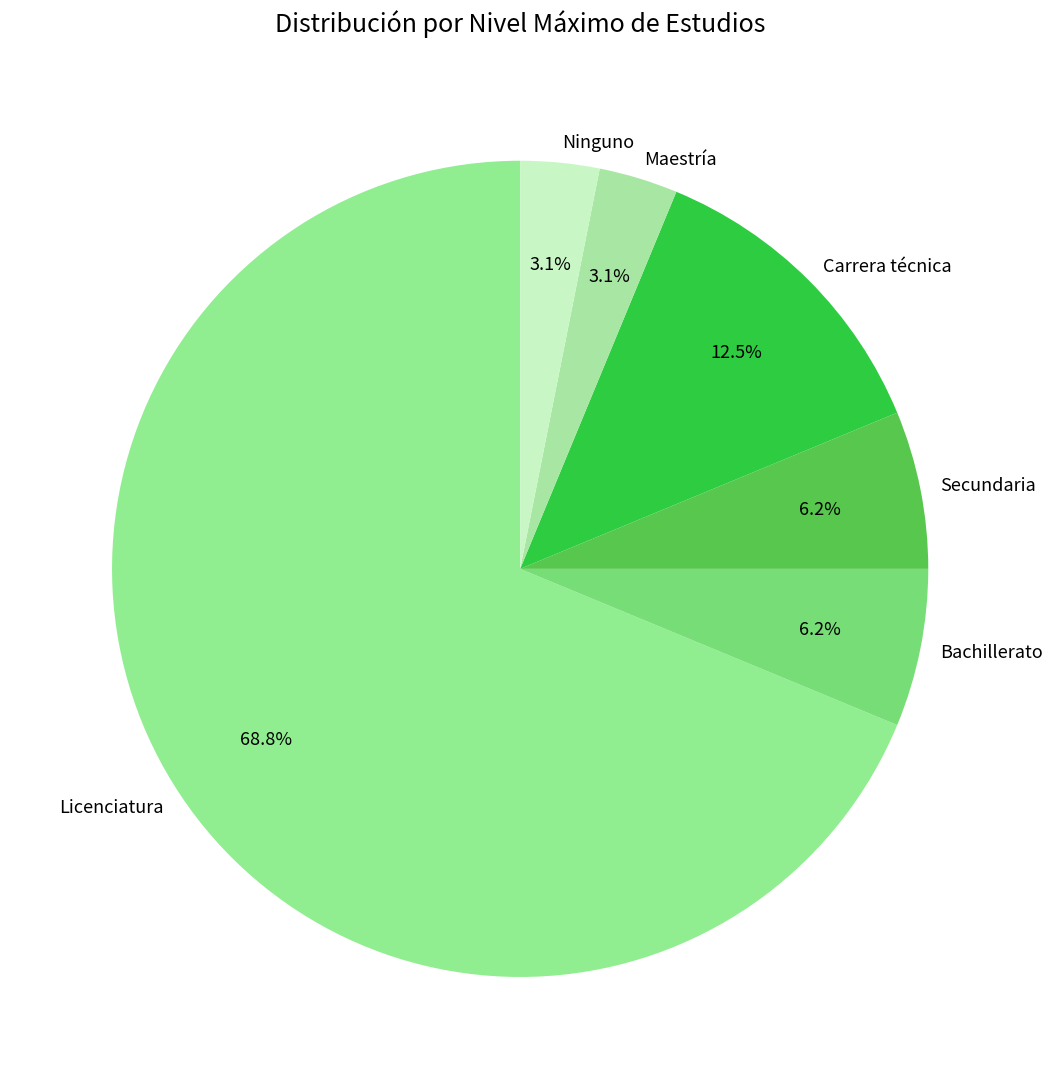

What is the total percentage of Ninguno and Carrera técnica?

15.6%